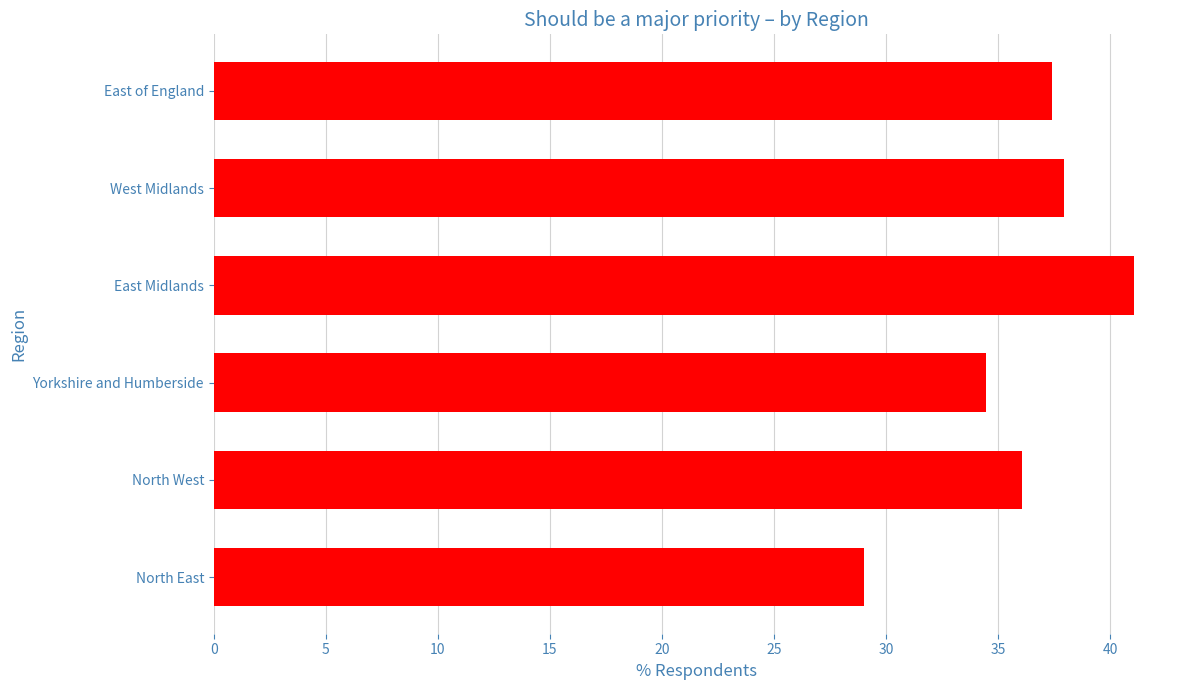

Which has a higher value, North East or East Midlands?

East Midlands